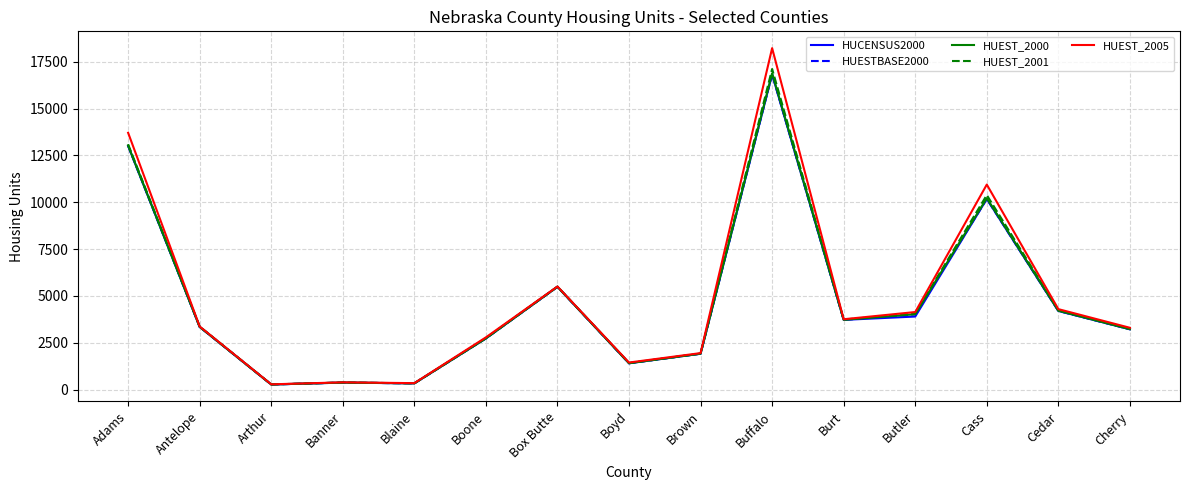

Is it true that HUEST_2001 equals 1925 at Brown?

True